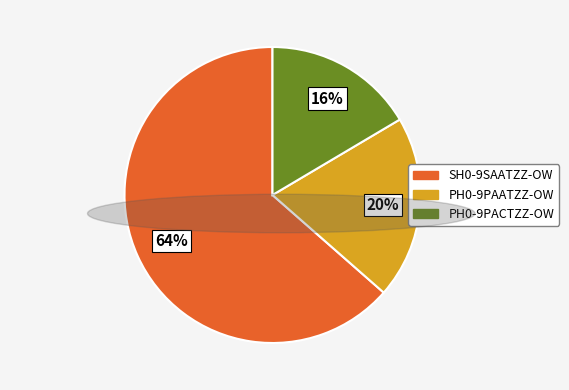

To the nearest percent, what is the average slice percentage?

33%